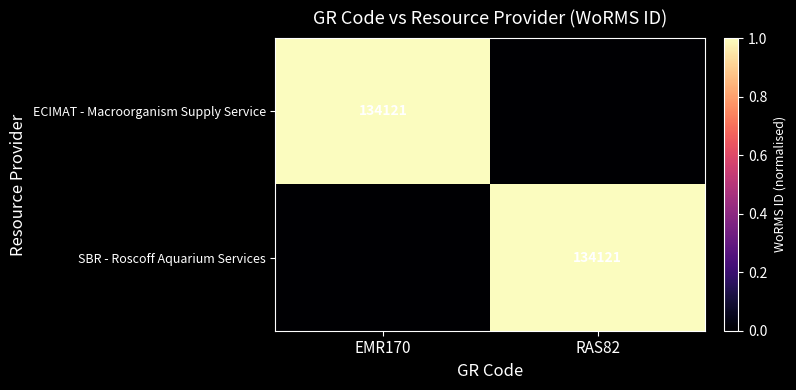

Which has a higher value, EMR170 or RAS82?

EMR170